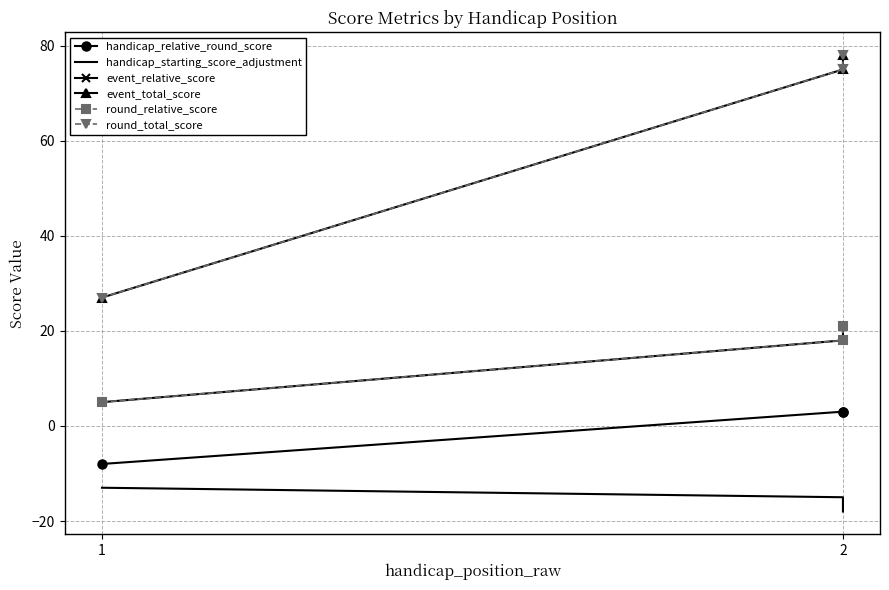

Does the chart have visible grid lines?

Yes